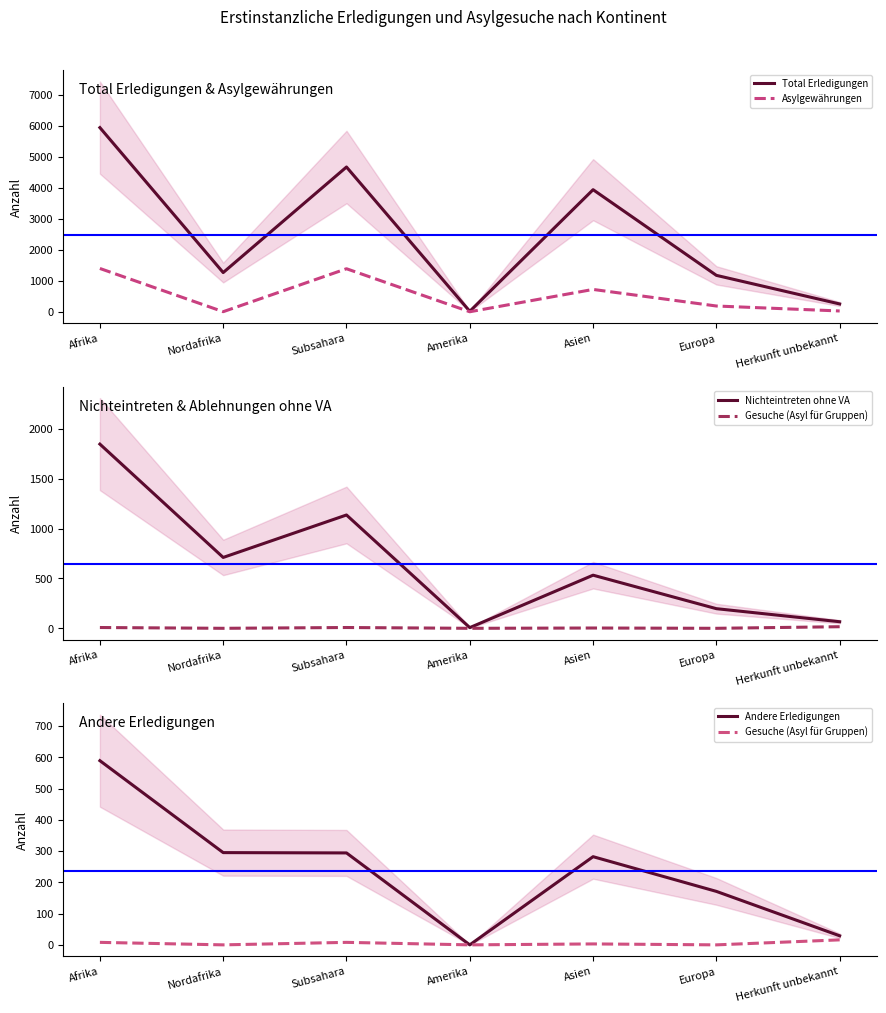

Reading left to right, what are all the values shown in this chart?

Total Erledigungen: 5937	1269	4668	21	3938	1179	258
Asylgewährungen: 1401	9	1392	7	726	192	32
Nichteintreten ohne VA: 1848	711	1137	7	533	197	66
Gesuche (Asyl für Gruppen): 8	0	8	0	3	0	16
Andere Erledigungen: 589	295	294	0	282	171	29